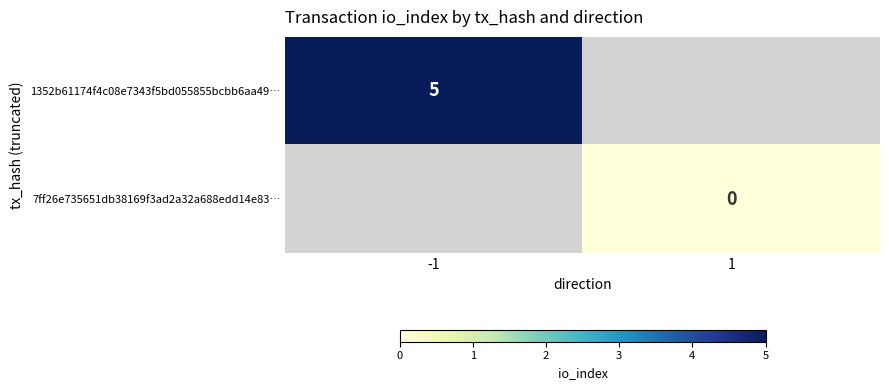

Is it true that 1352b61174f4c08e7343f5bd055855bcbb6aa49… equals 2 at -1?

False